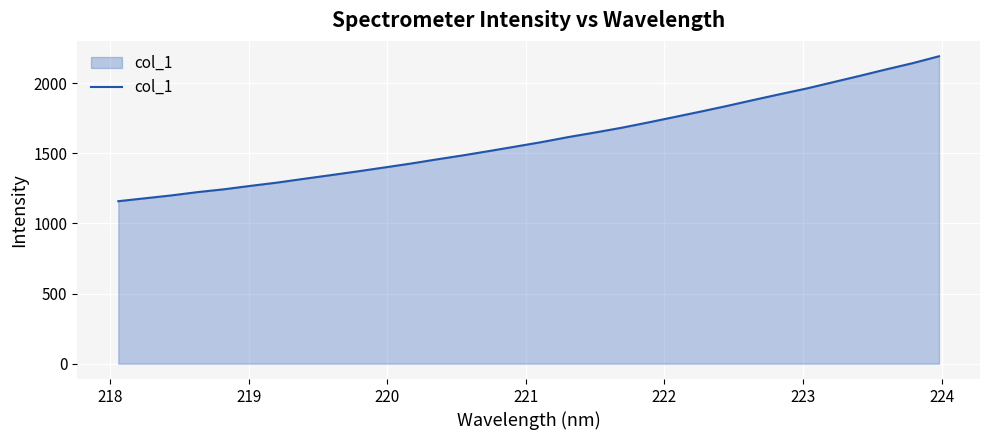

What is the greatest value displayed?

2191.4